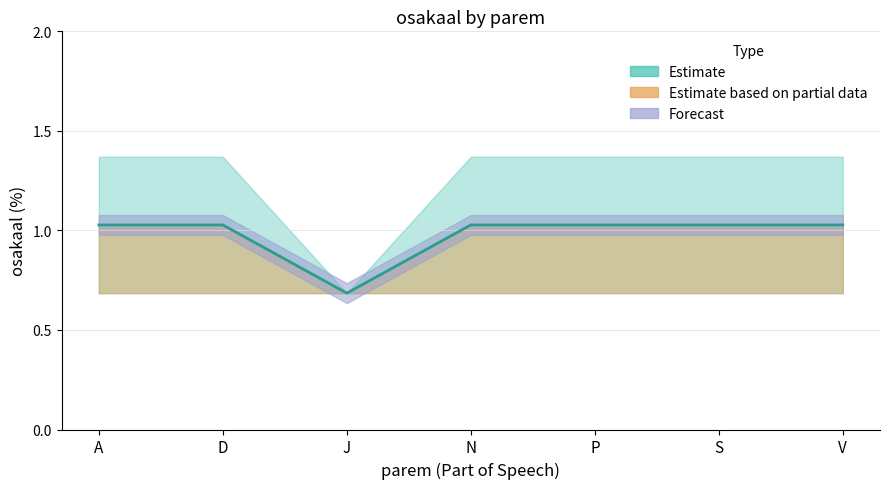

How many points are lower than both their immediate neighbors (excluding endpoints)?

1